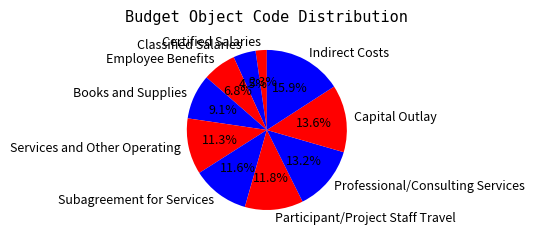

To the nearest percent, what is the average slice percentage?

10%